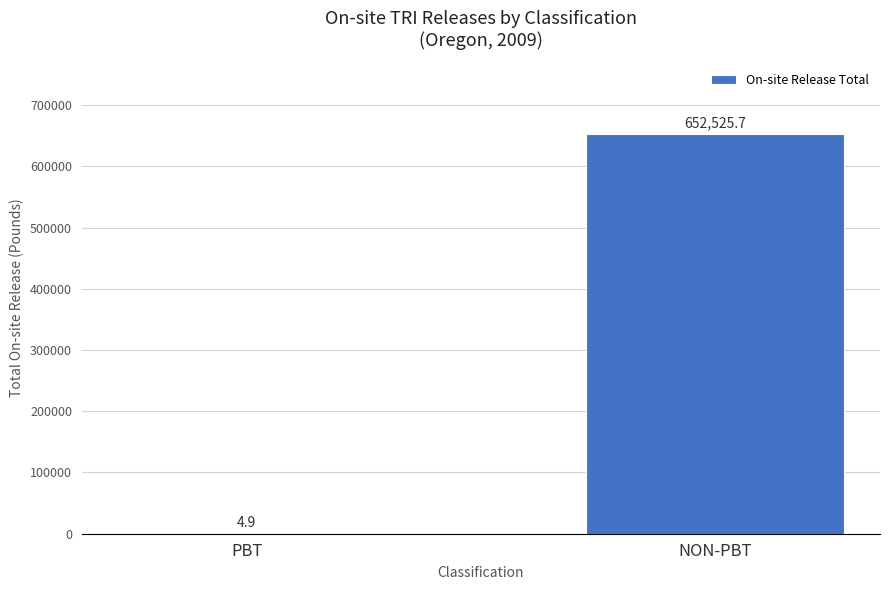

Is it true that the value at NON-PBT is 652525.7?

True